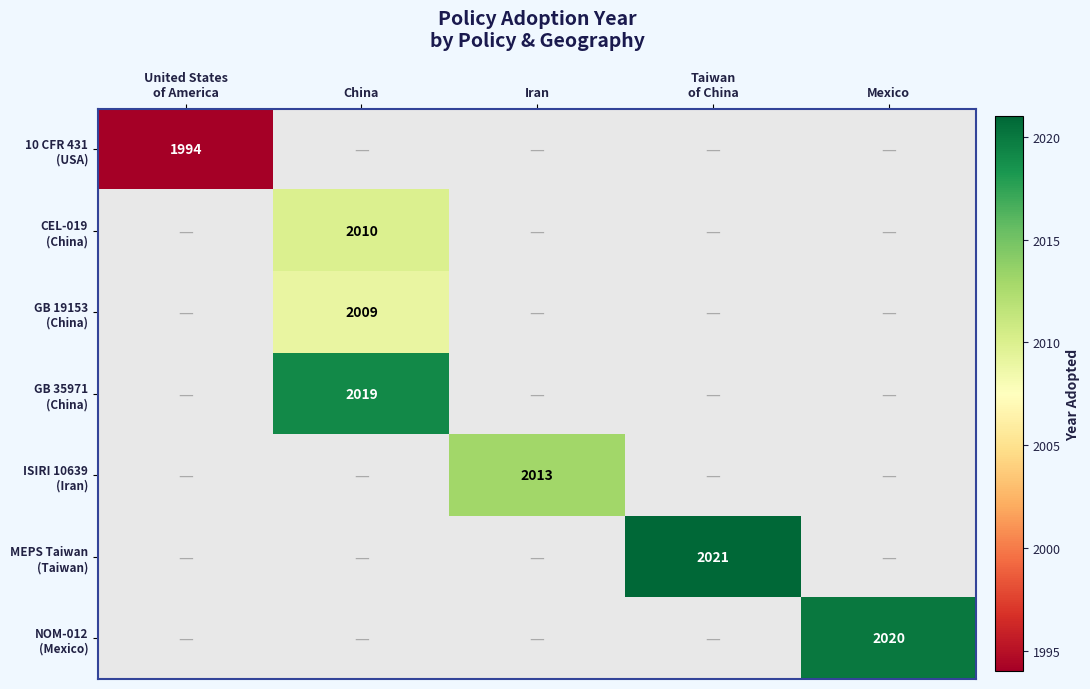

Which series has the widest spread of values?

10 CFR 431 (USA)